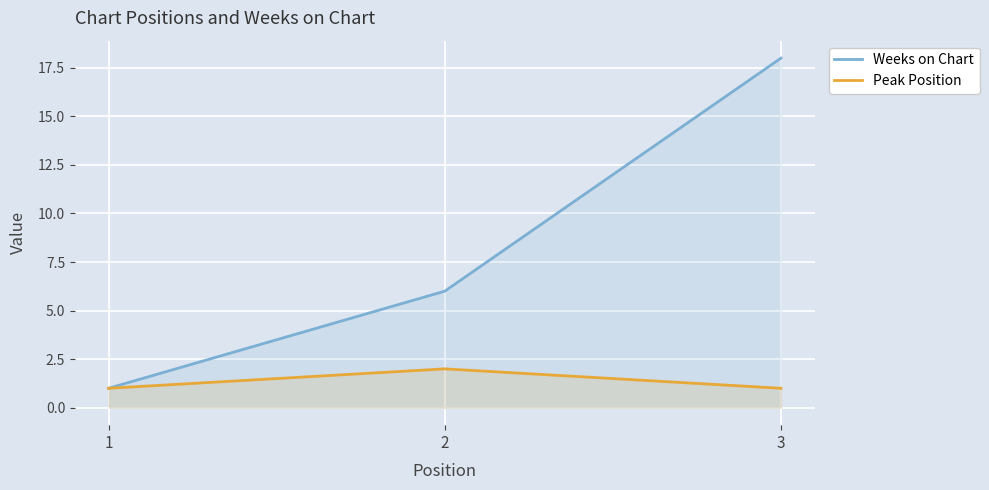

What is the difference between the highest and lowest values at 3?

17